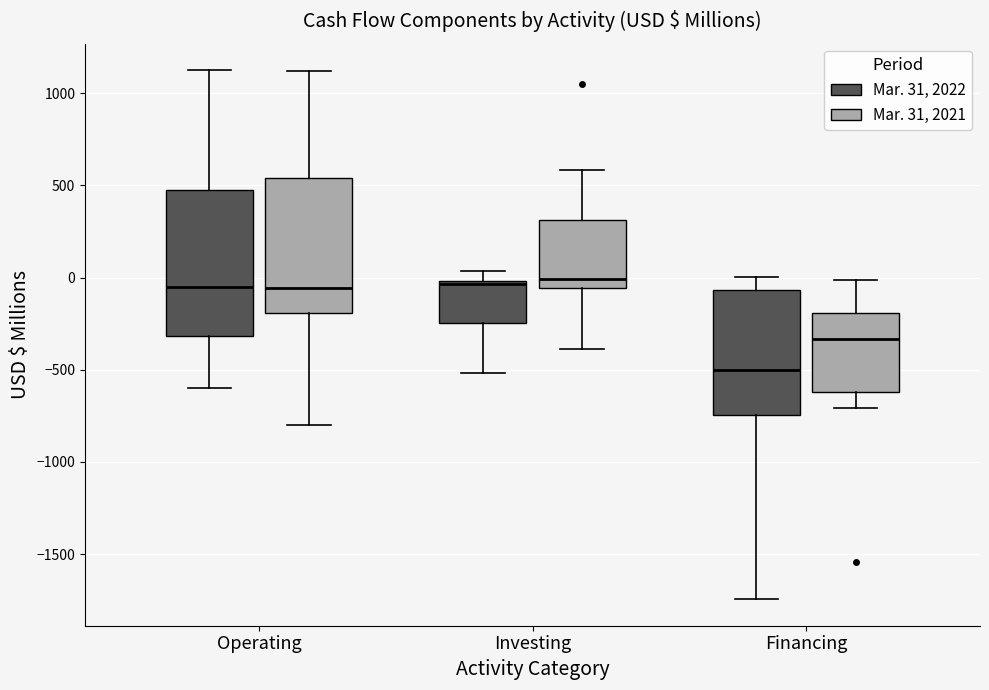

Comparing the boxes themselves (not the whiskers), which one is the tallest?

Operating (Mar. 31, 2022)